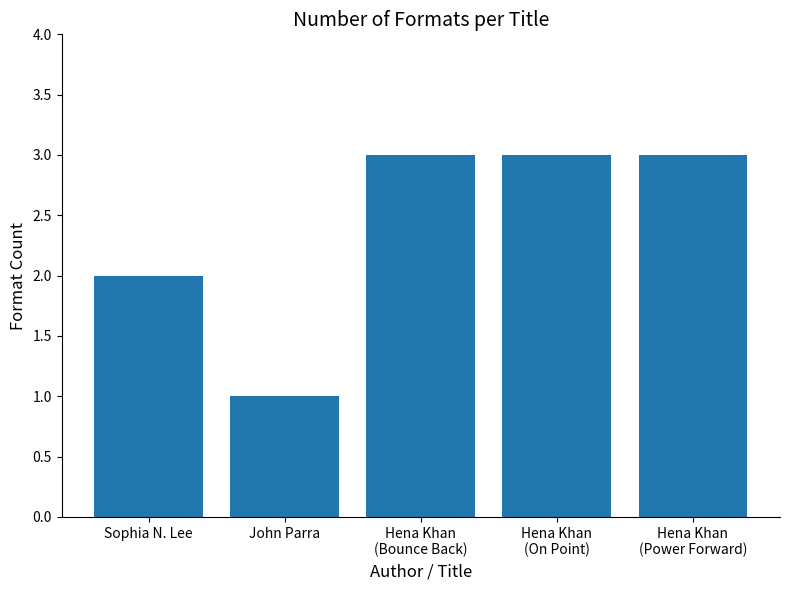

What is the sum of the values at Hena Khan
(Power Forward) and John Parra?

4